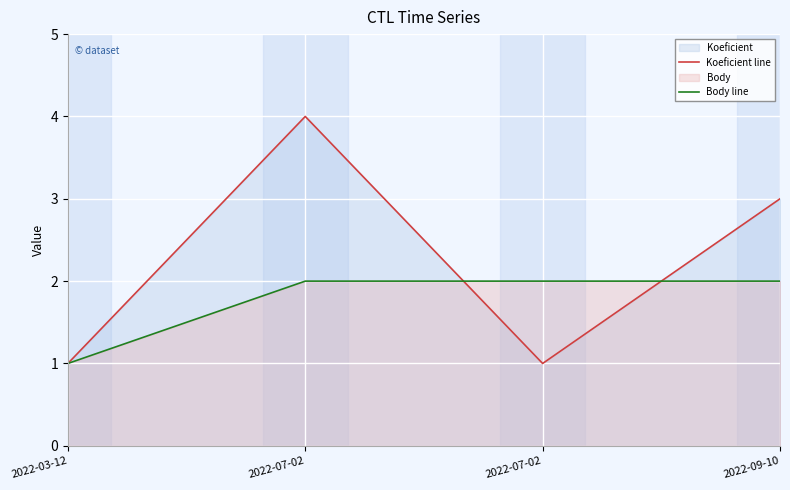

Which series ends up on top after the final intersection of Koeficient line and Body line?

Koeficient line